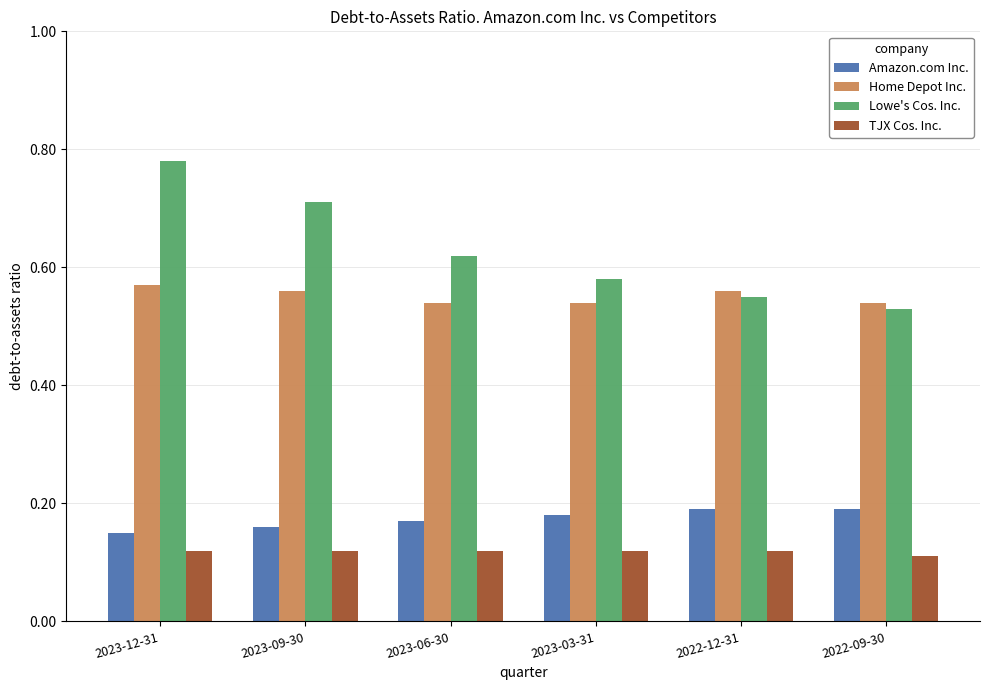

Rank the series at 2023-09-30 from lowest to highest value.

TJX Cos. Inc., Amazon.com Inc., Home Depot Inc., Lowe's Cos. Inc.